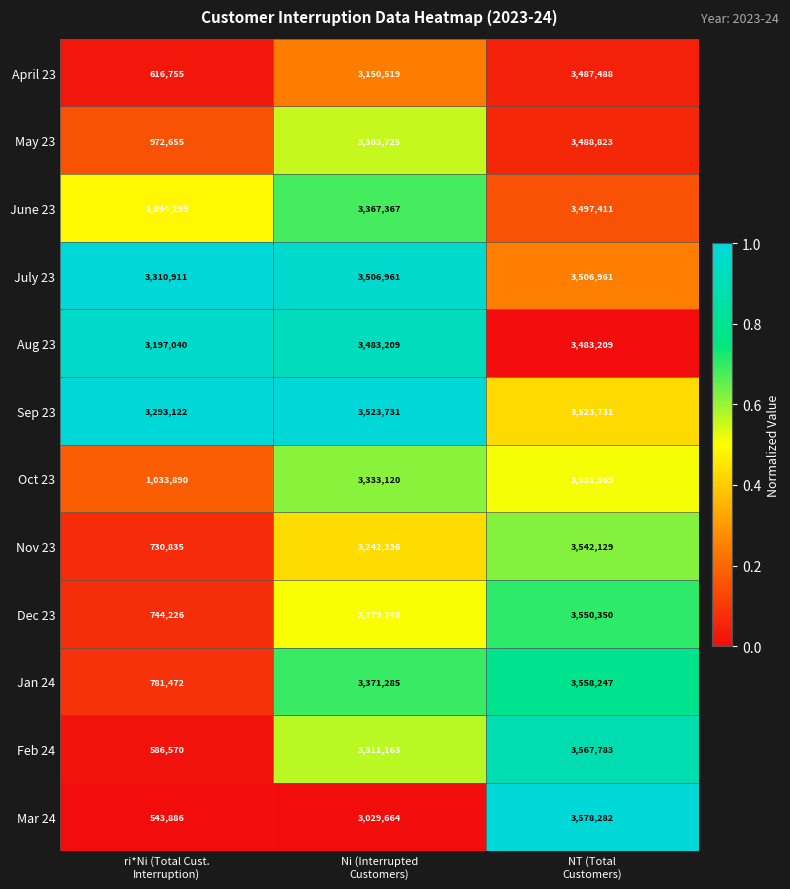

What is the minimum value shown in the chart?

543886